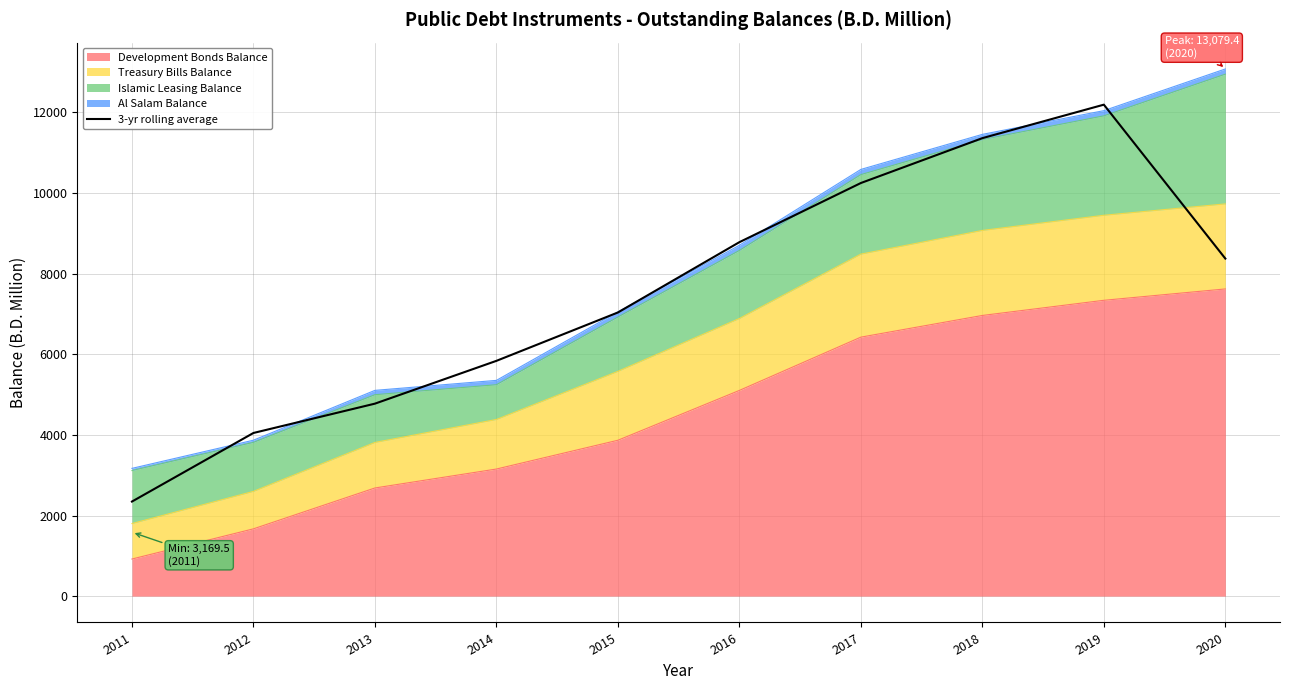

What is the change in value from 2017 to 2018?

+1113.3